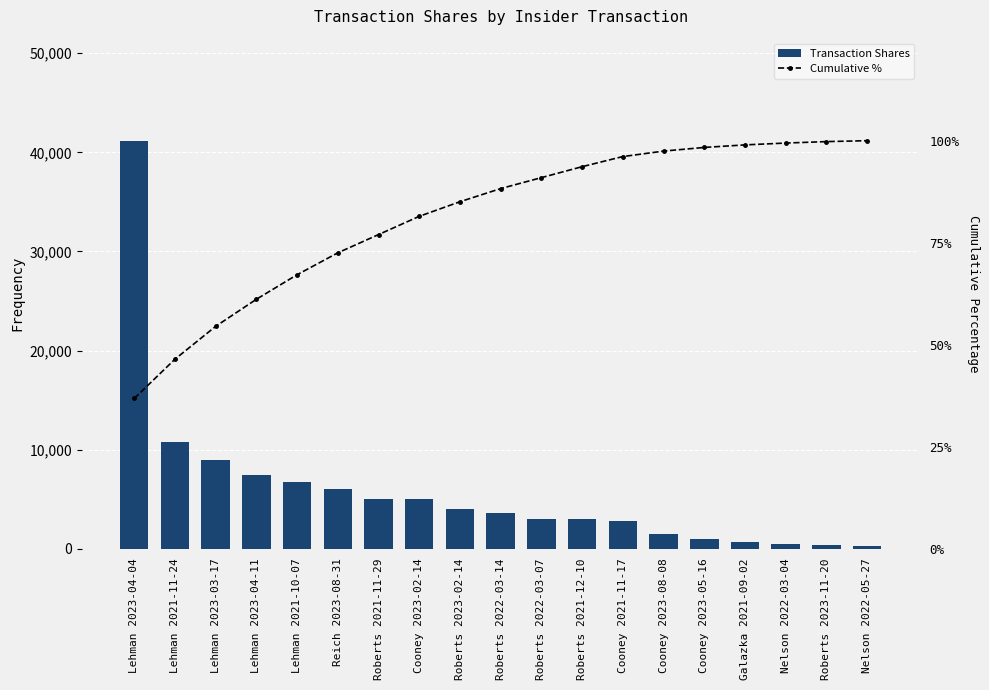

What is the difference between the Transaction Shares values at Lehman 2021-11-24 and Roberts 2023-11-20?

10356.0